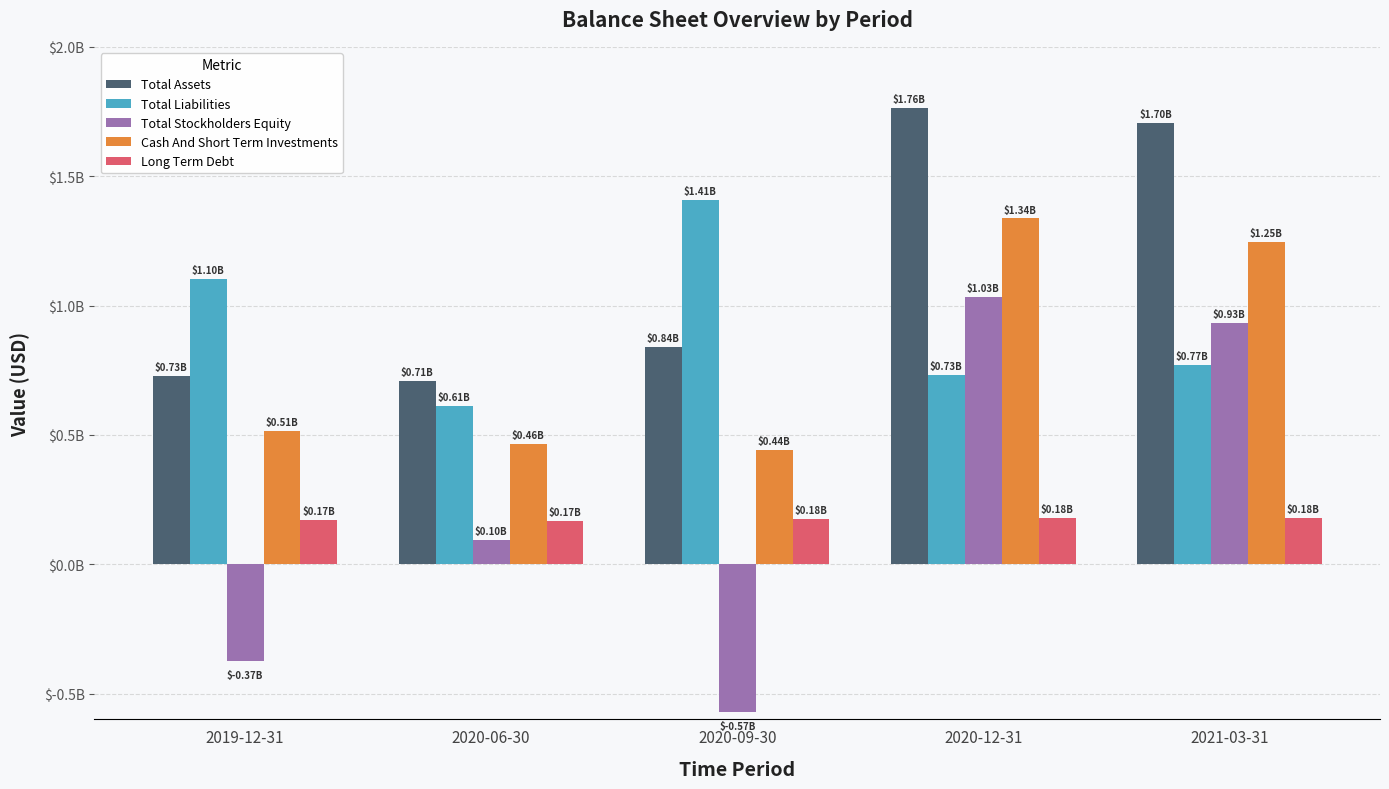

What are all the series names shown in the legend?

Total Assets, Total Liabilities, Total Stockholders Equity, Cash And Short Term Investments, Long Term Debt